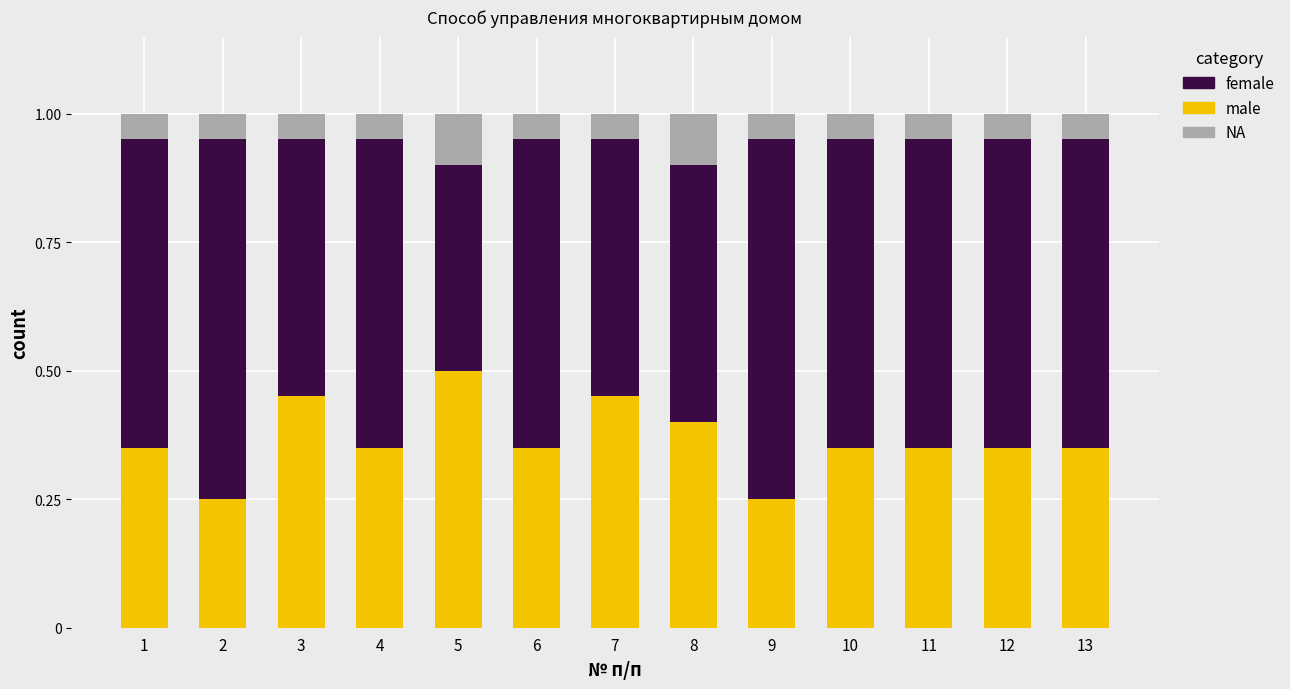

Are the bars grouped side by side (vs. stacked)?

No